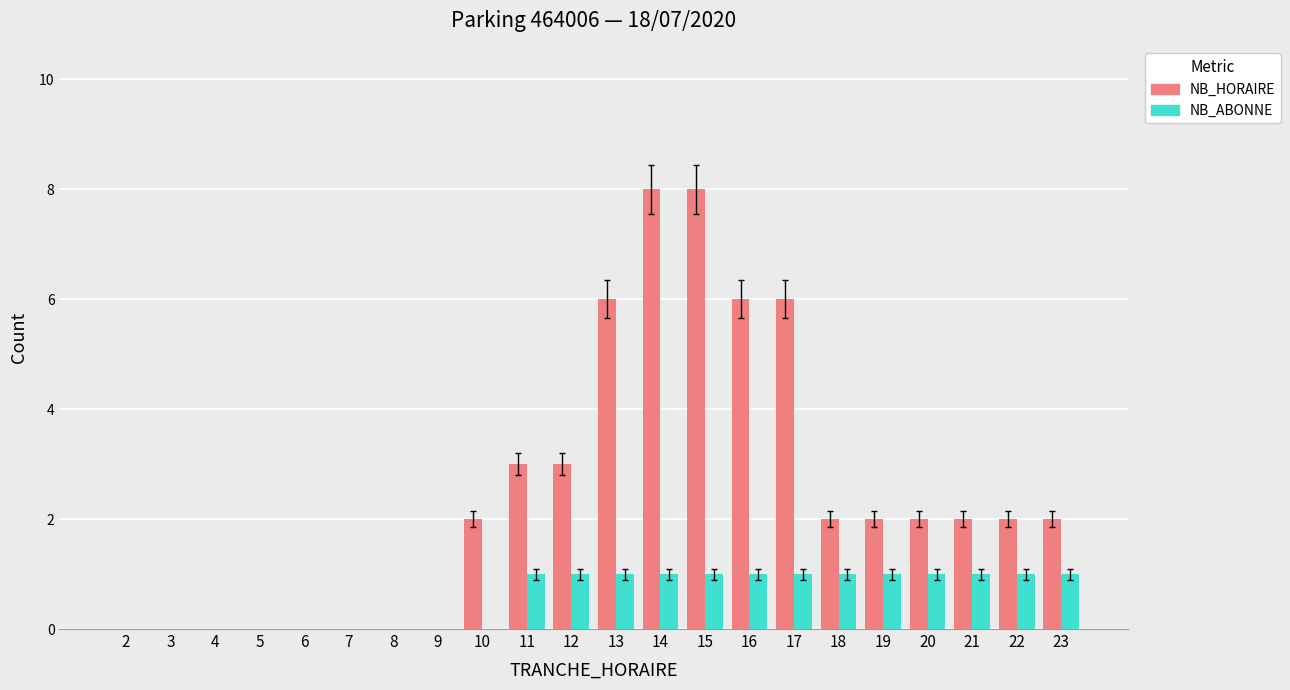

What is the average value of the NB_ABONNE series?

1